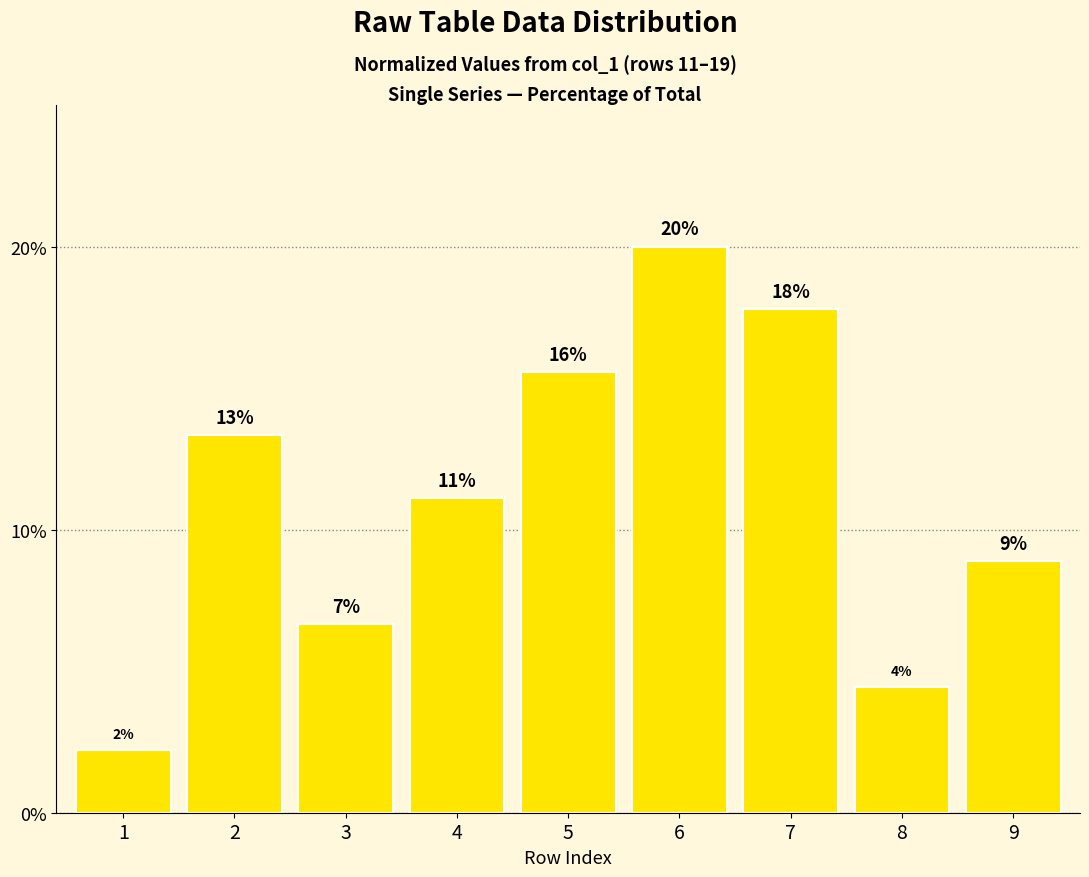

Is it true that the value at 6 is 0.1?

False